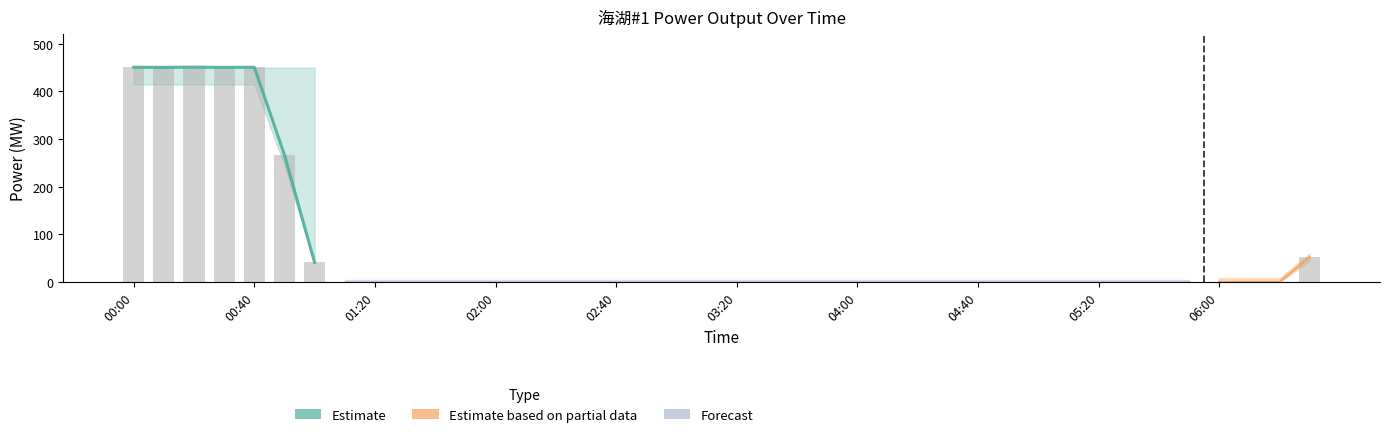

List the labels in order of value, smallest first.

01:10, 01:20, 01:30, 01:40, 01:50, 02:00, 02:10, 02:20, 02:30, 02:40, 02:50, 03:00, 03:10, 03:20, 03:30, 03:40, 03:50, 04:00, 04:10, 04:20, 04:30, 04:40, 04:50, 05:00, 05:10, 05:20, 05:30, 05:40, 05:50, 06:00, 06:10, 06:20, 01:00, 06:30, 00:50, 00:30, 00:10, 00:00, 00:40, 00:20